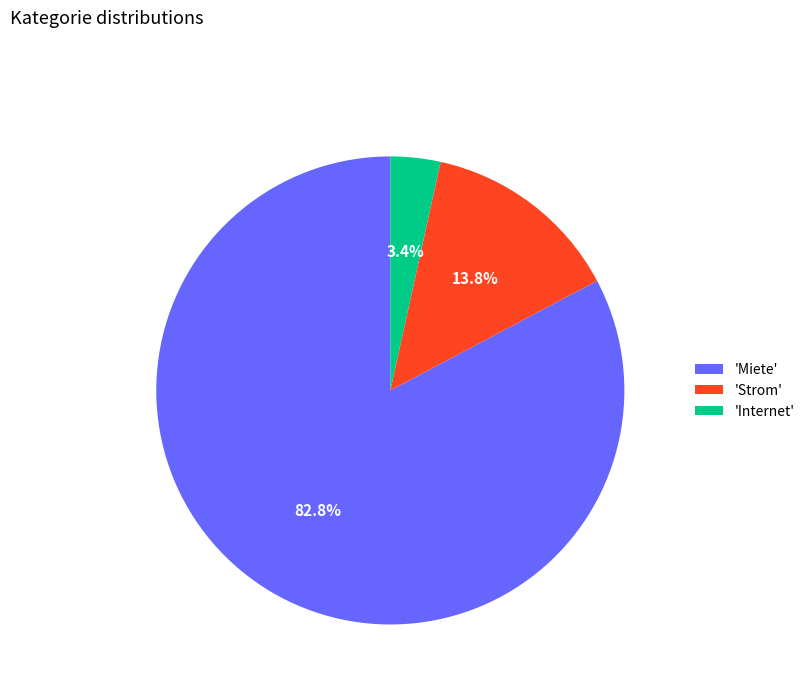

Is the sum of 'Strom' and 'Internet' greater than half?

No